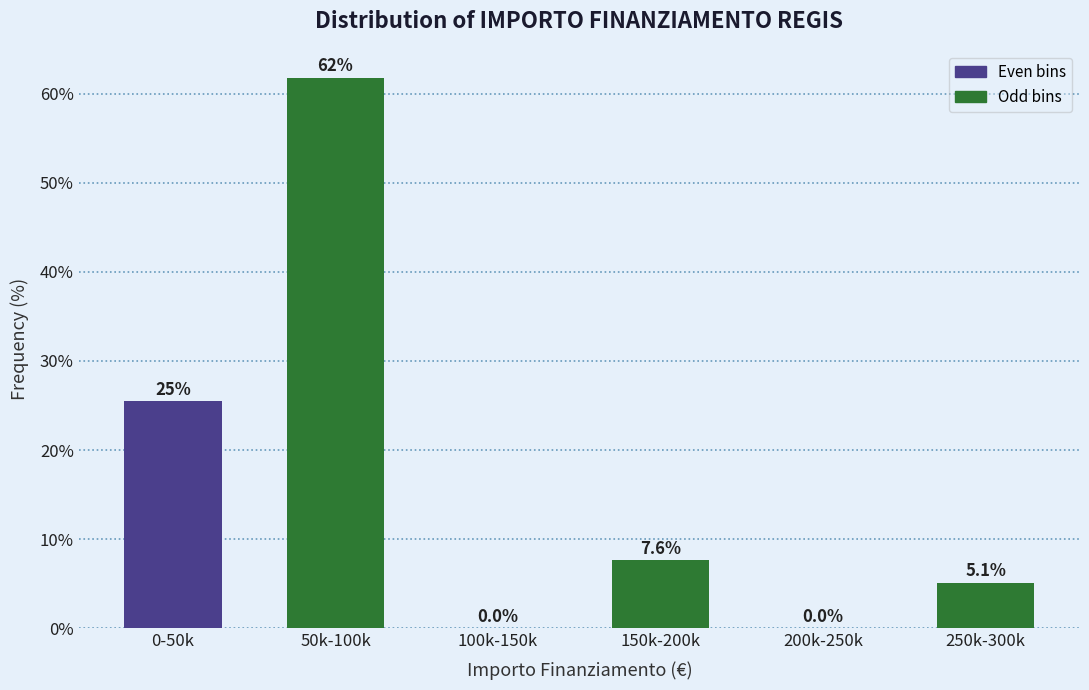

Reading left to right, transcribe all the data shown in this chart.

0-50k=25.5	50k-100k=61.8	100k-150k=0.0	150k-200k=7.6	200k-250k=0.0	250k-300k=5.1